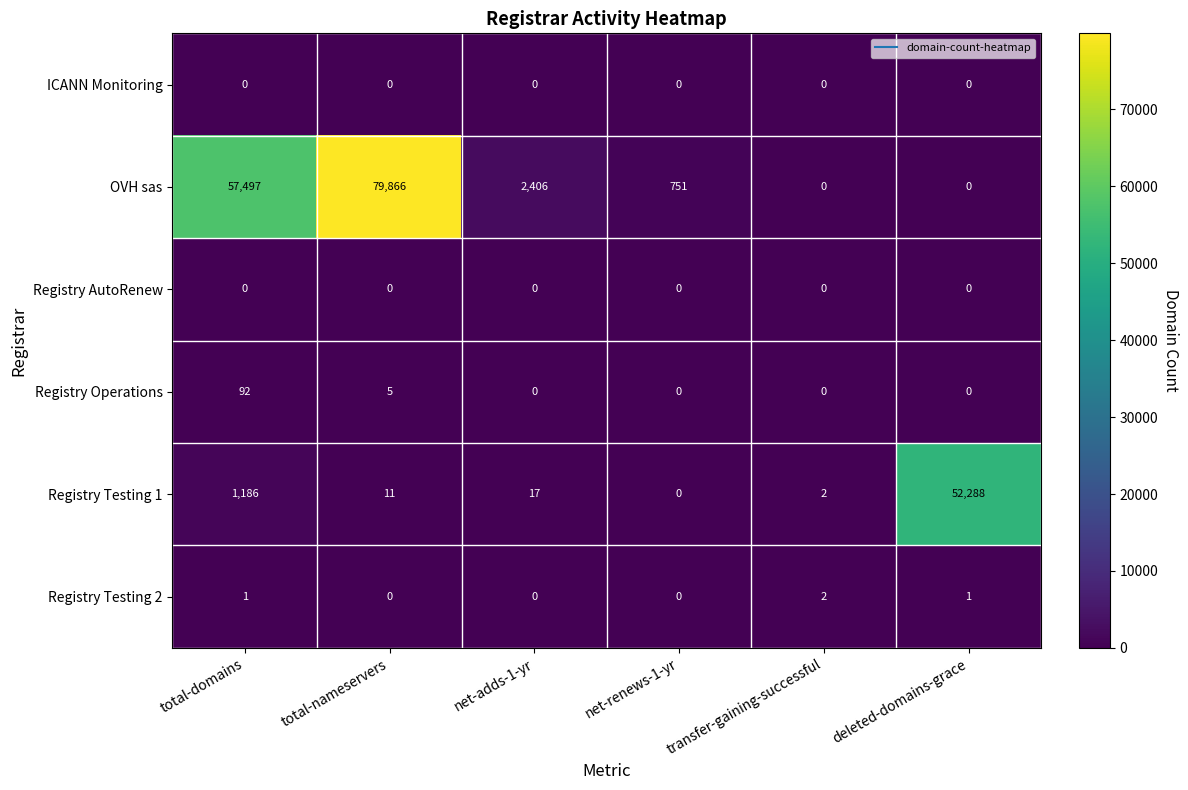

How many distinct data groups are displayed?

6